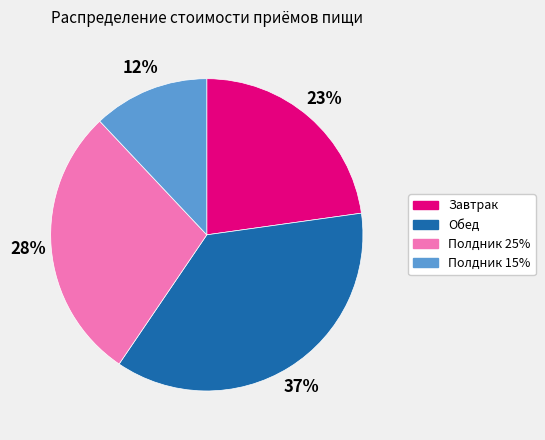

To the nearest percent, what is the average slice percentage?

25%